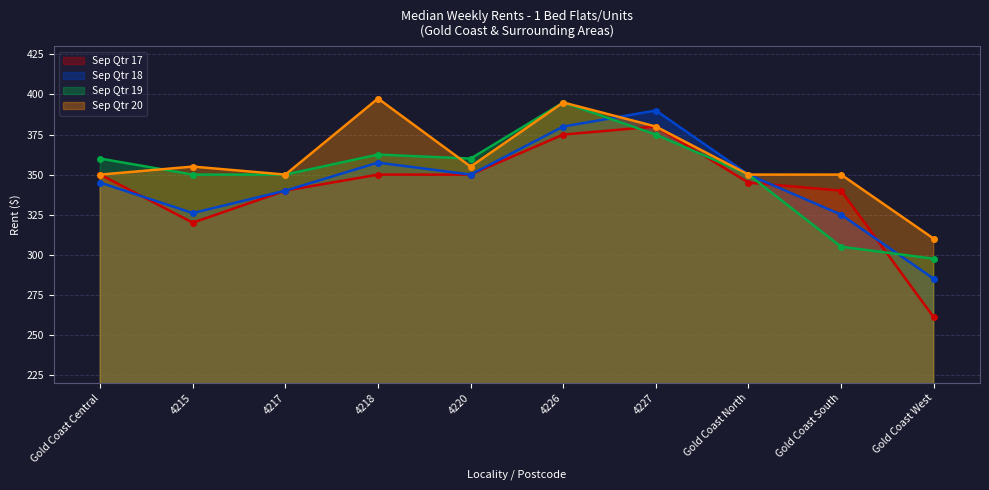

Reading left to right, list all the values displayed in this chart.

Sep Qtr 17: Gold Coast Central=350.0	4215=320.0	4217=340.0	4218=350.0	4220=350.0	4226=375.0	4227=380.0	Gold Coast North=345.0	Gold Coast South=340.0	Gold Coast West=261.0
Sep Qtr 18: Gold Coast Central=345.0	4215=326.0	4217=340.0	4218=357.5	4220=350.0	4226=380.0	4227=390.0	Gold Coast North=350.0	Gold Coast South=325.0	Gold Coast West=285.0
Sep Qtr 19: Gold Coast Central=360.0	4215=350.0	4217=350.0	4218=362.5	4220=360.0	4226=395.0	4227=375.0	Gold Coast North=350.0	Gold Coast South=305.0	Gold Coast West=297.5
Sep Qtr 20: Gold Coast Central=350.0	4215=355.0	4217=350.0	4218=397.5	4220=355.0	4226=395.0	4227=380.0	Gold Coast North=350.0	Gold Coast South=350.0	Gold Coast West=310.0